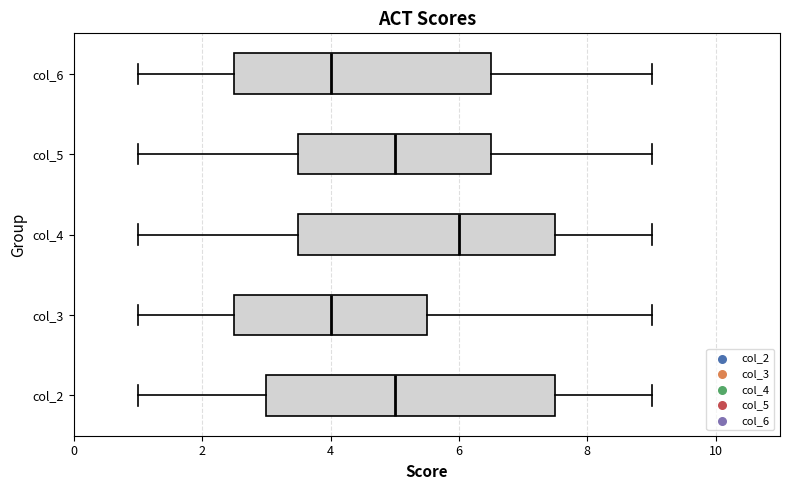

Reading bottom to top, read every box against the x-axis: the position of its median line, the range the box covers, and the ends of its whiskers. The values are not printed on the chart, so give them approximately, as read against the axis.

col_2: median 5.0, box 3.0 to 7.6, whiskers 1.0 to 9.0
col_3: median 4.0, box 2.6 to 5.6, whiskers 1.0 to 9.0
col_4: median 6.0, box 3.6 to 7.6, whiskers 1.0 to 9.0
col_5: median 5.0, box 3.6 to 6.6, whiskers 1.0 to 9.0
col_6: median 4.0, box 2.6 to 6.6, whiskers 1.0 to 9.0